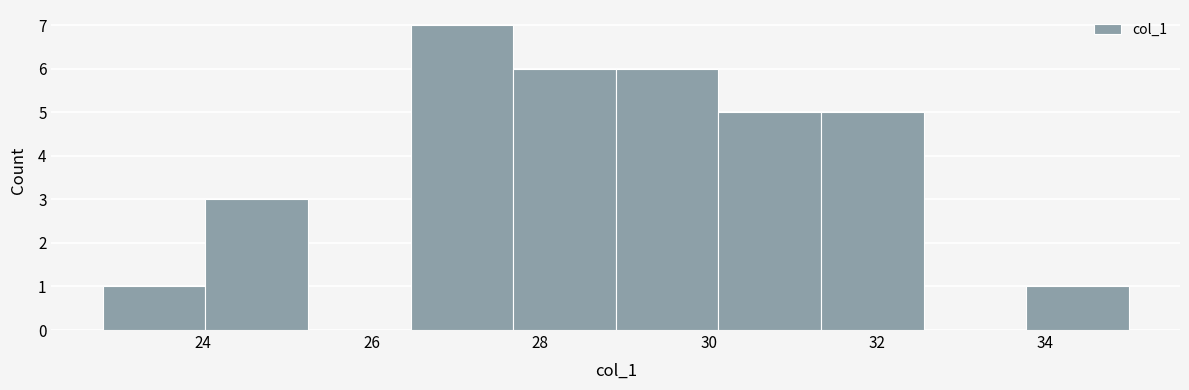

Reading left to right, list every bar in this chart as the range it spans on the x-axis followed by its height. Neither the bar edges nor the heights are printed on the chart, so give them approximately, as read against the axes.

22.8 to 24.0: 1
24.0 to 25.2: 3
25.2 to 26.4: 0
26.4 to 27.6: 7
27.6 to 28.8: 6
28.8 to 30.2: 6
30.2 to 31.4: 5
31.4 to 32.6: 5
32.6 to 33.8: 0
33.8 to 35.0: 1